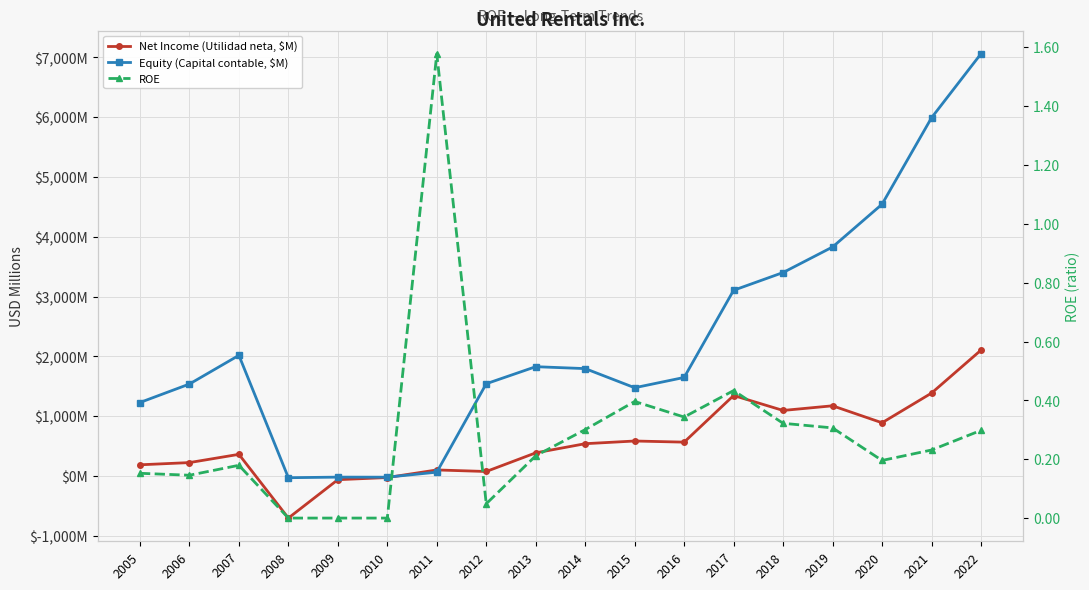

Between which two adjacent categories do ROE and Net Income (Utilidad neta, $M) first intersect?

2007 and 2008